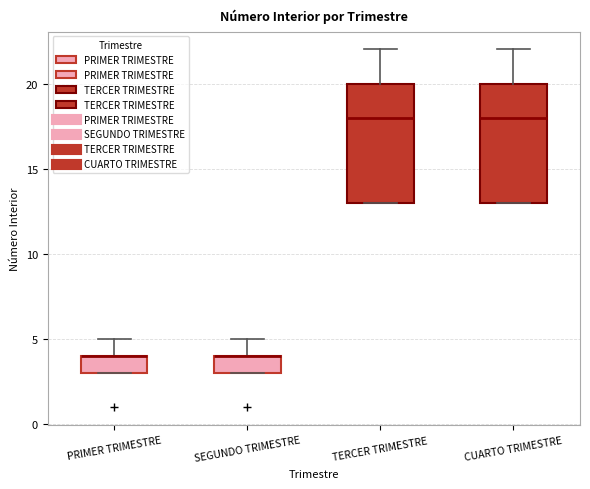

Reading left to right, read every box against the y-axis: the position of its median line, the range the box covers, and the ends of its whiskers. The values are not printed on the chart, so give them approximately, as read against the axis.

PRIMER TRIMESTRE: median 4 (drawn on the box's upper edge), box 3 to 4, whiskers 3 to 5
SEGUNDO TRIMESTRE: median 4 (drawn on the box's upper edge), box 3 to 4, whiskers 3 to 5
TERCER TRIMESTRE: median 18, box 13 to 20, whiskers 13 to 22
CUARTO TRIMESTRE: median 18, box 13 to 20, whiskers 13 to 22